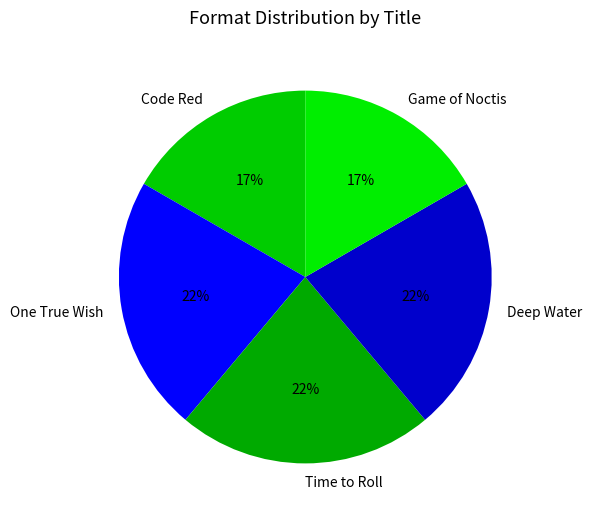

True or false: Time to Roll accounts for 9% of the total.

False